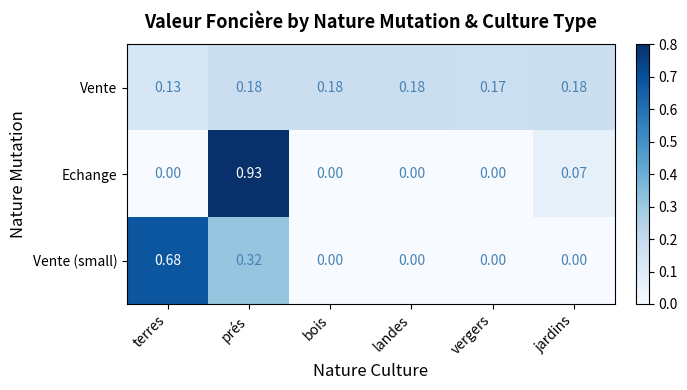

At which category does the chart reach its peak across all series?

prés